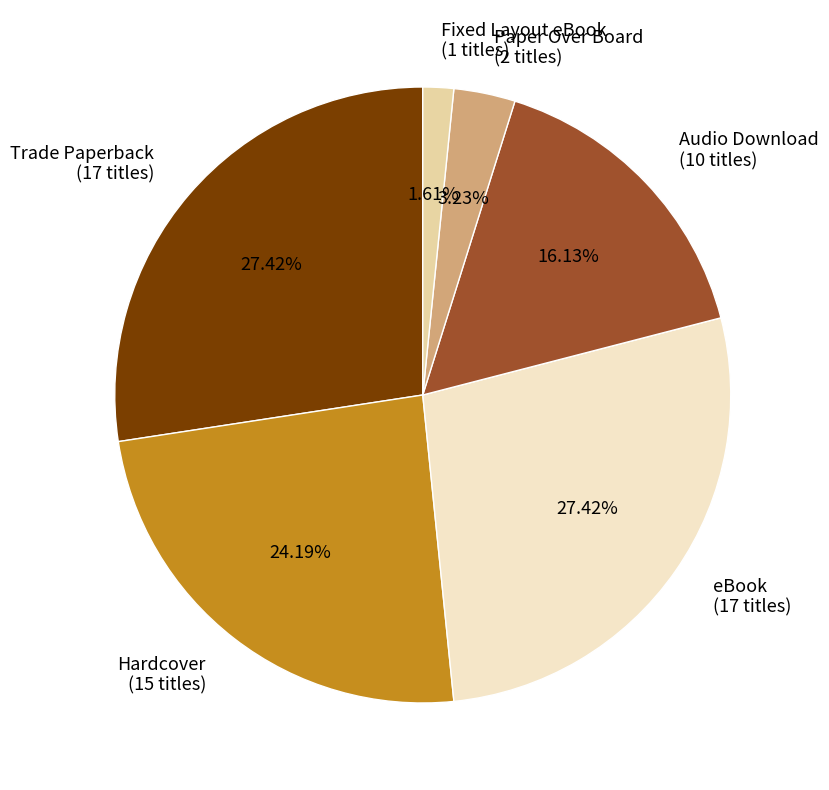

Count the number of slices in the pie.

6